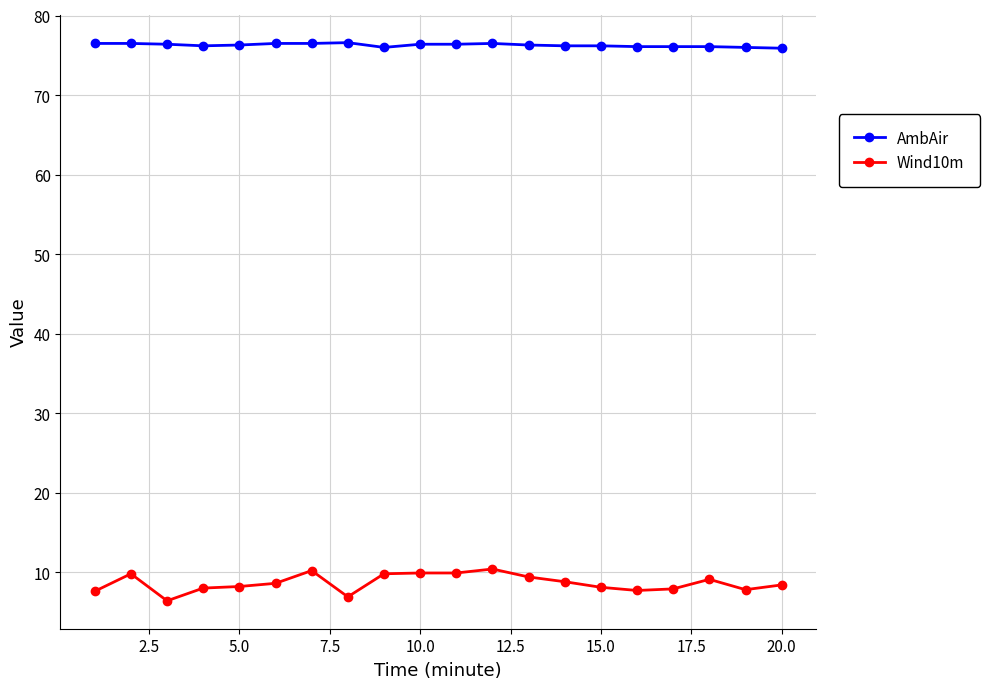

Which series has the largest total across all categories?

AmbAir